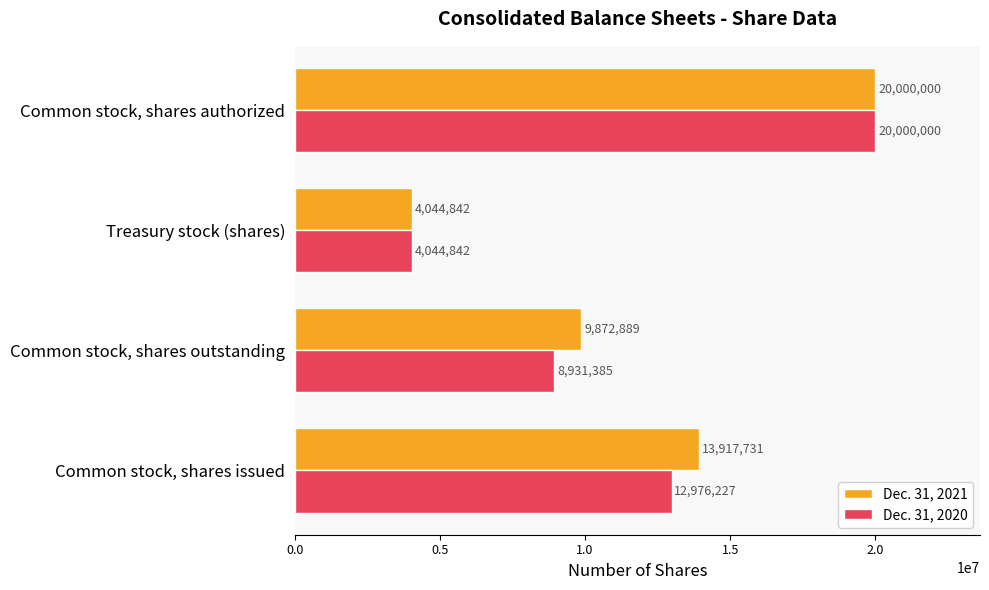

What are all the series names shown in the legend?

Dec. 31, 2021, Dec. 31, 2020